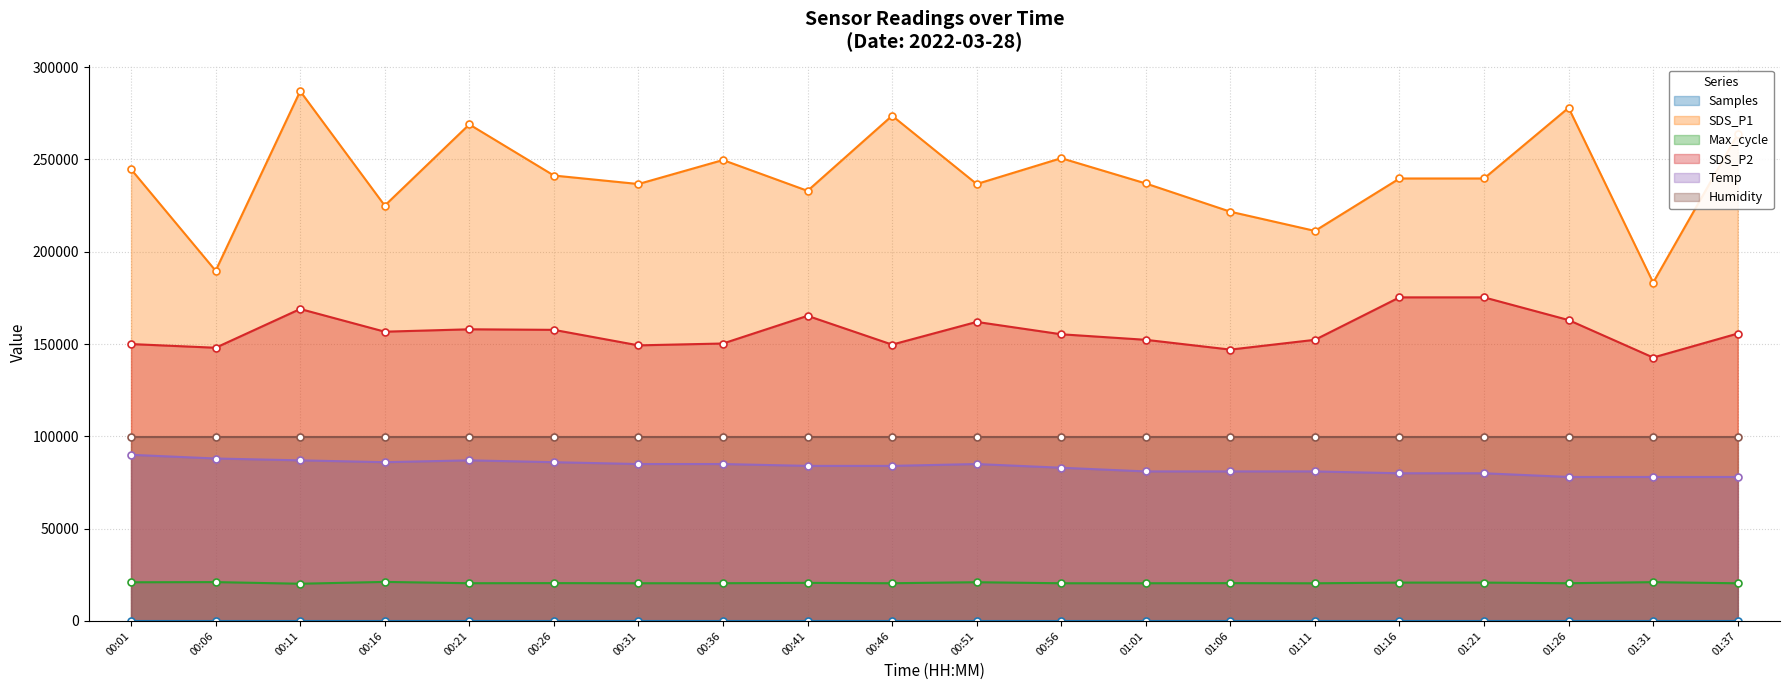

True or false: SDS_P2 and SDS_P1 cross at least once.

False